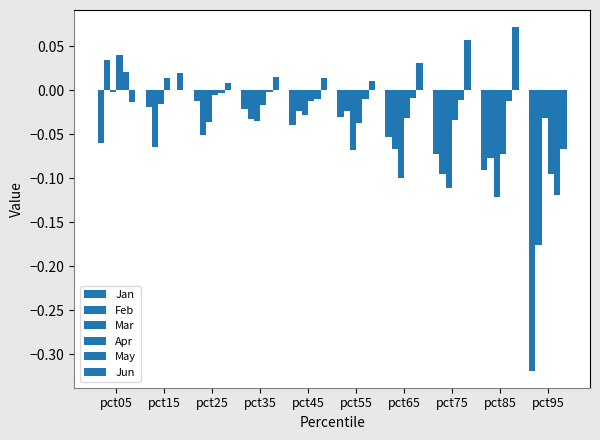

At which category is the sum across all series the highest?

pct05